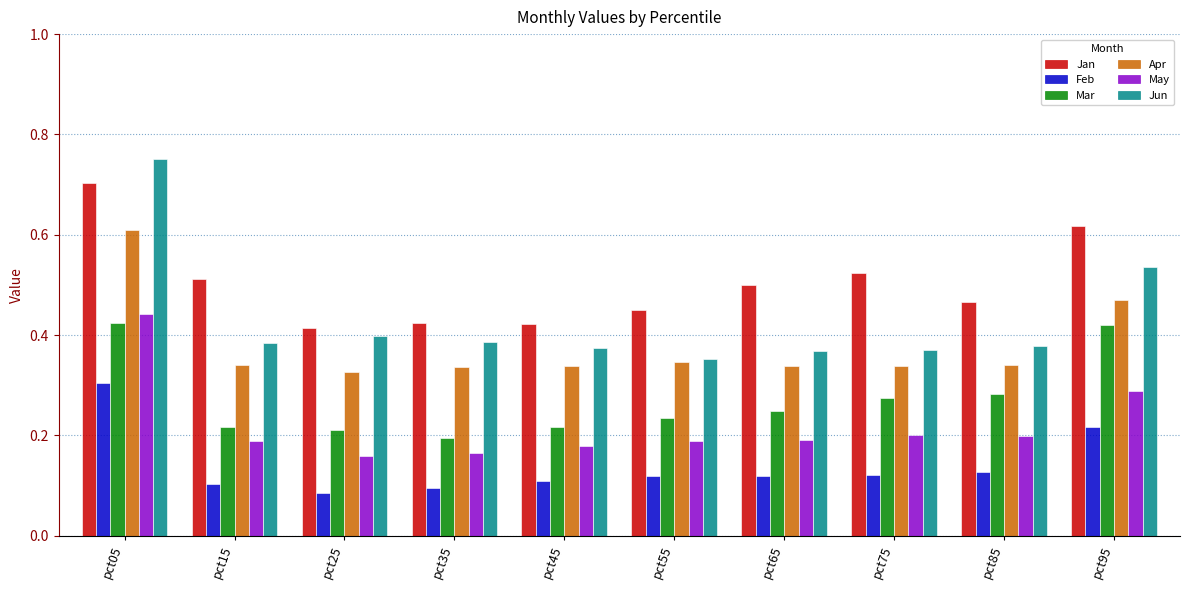

Rank the series by their maximum value, from highest to lowest.

Jun, Jan, Apr, May, Mar, Feb